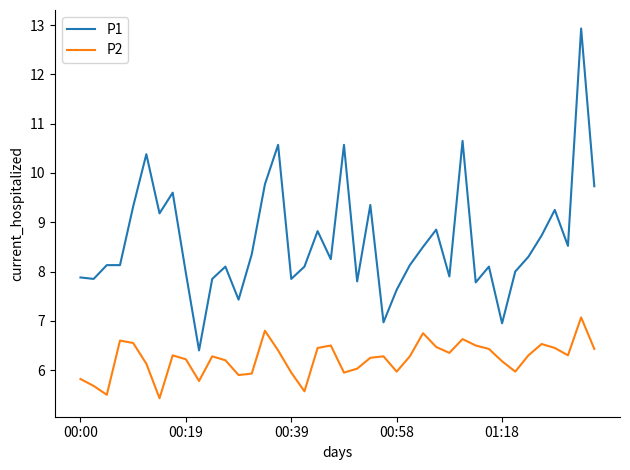

Rank the series by their average value, from highest to lowest.

P1, P2